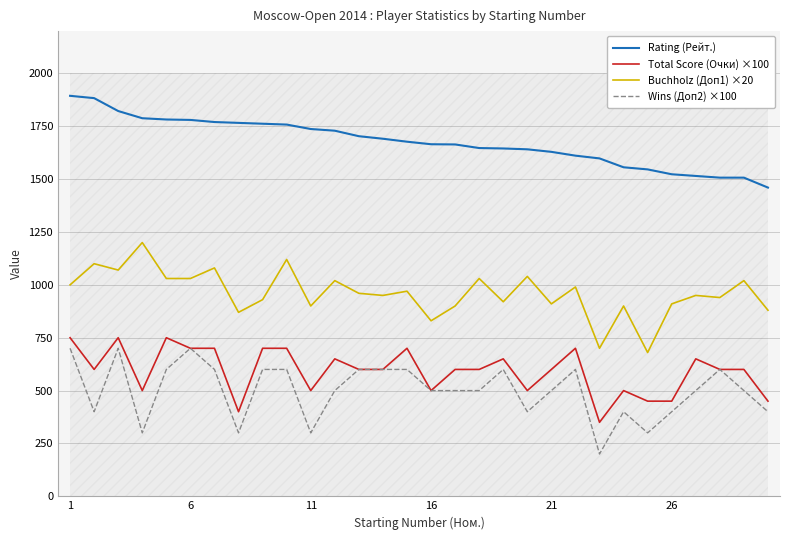

Which series has the largest range (max minus min)?

Buchholz (Доп1) ×20